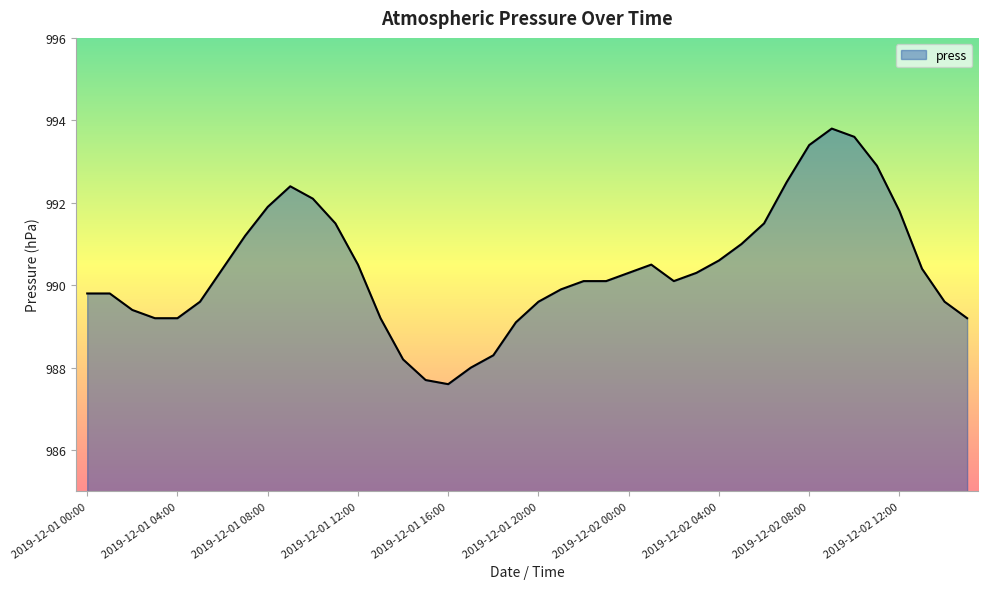

What is the smallest value displayed?

987.6